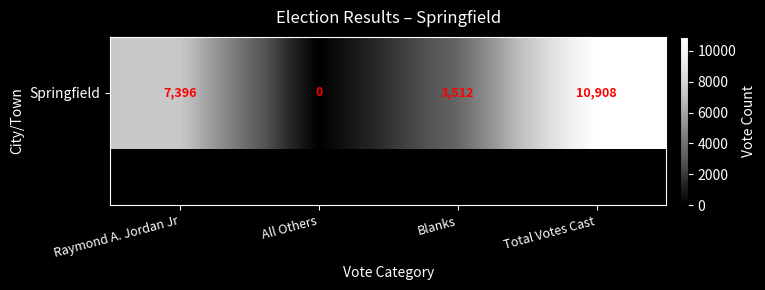

Reading left to right, transcribe all the data shown in this chart.

Raymond A. Jordan Jr=7396	All Others=0	Blanks=3512	Total Votes Cast=10908